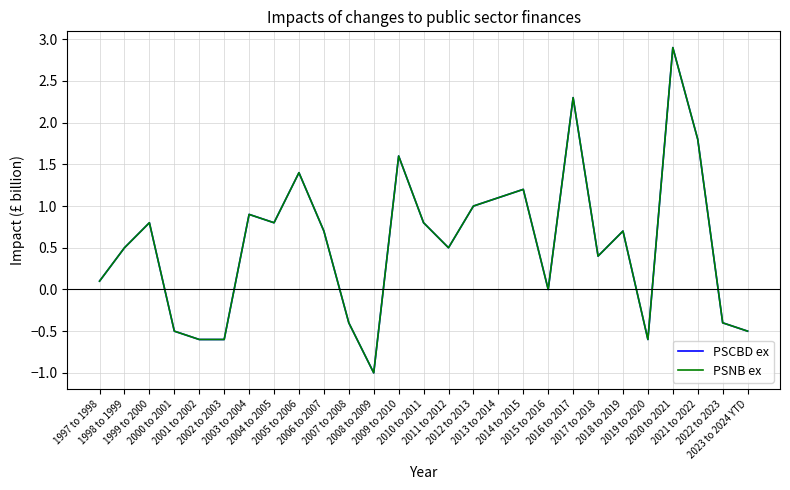

True or false: PSNB ex has a value of 2.3 at 2016 to 2017.

True